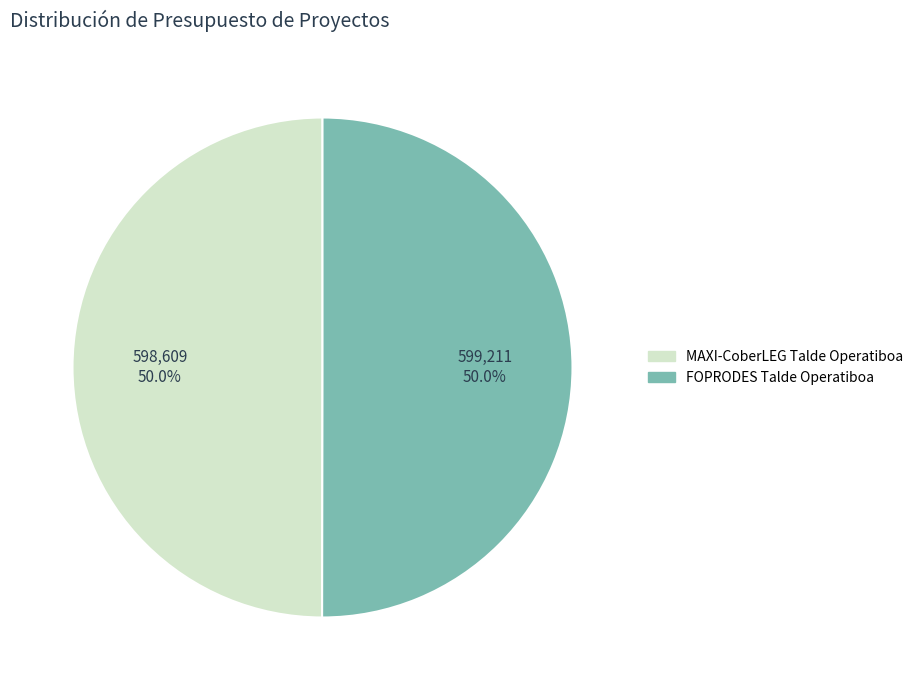

What is the ratio of the value at FOPRODES Talde Operatiboa to the value at MAXI-CoberLEG Talde Operatiboa?

1.0